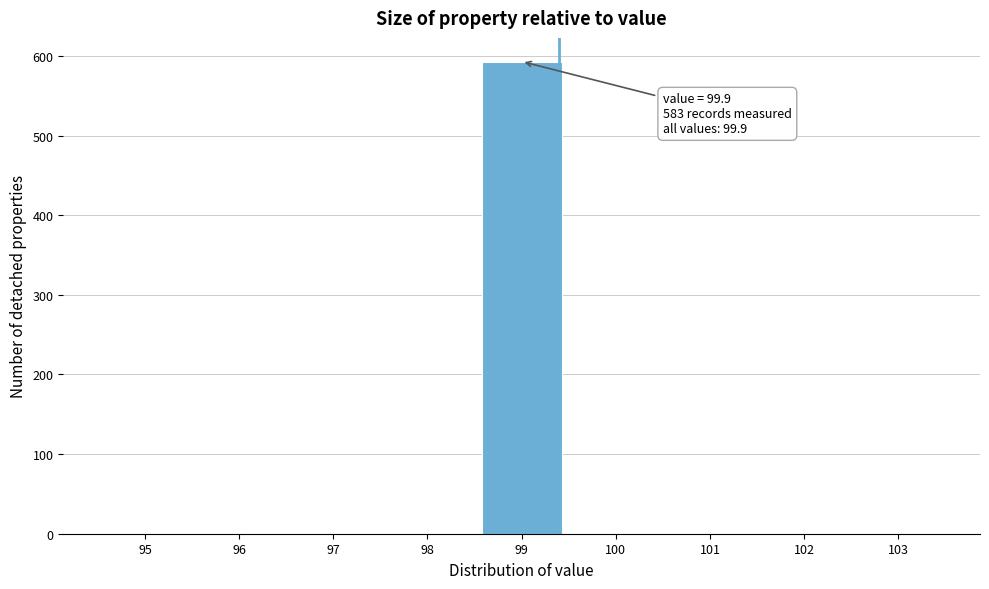

Reading left to right, what are all the values shown in this chart?

95=0	96=0	97=0	98=0	99=593	100=0	101=0	102=0	103=0